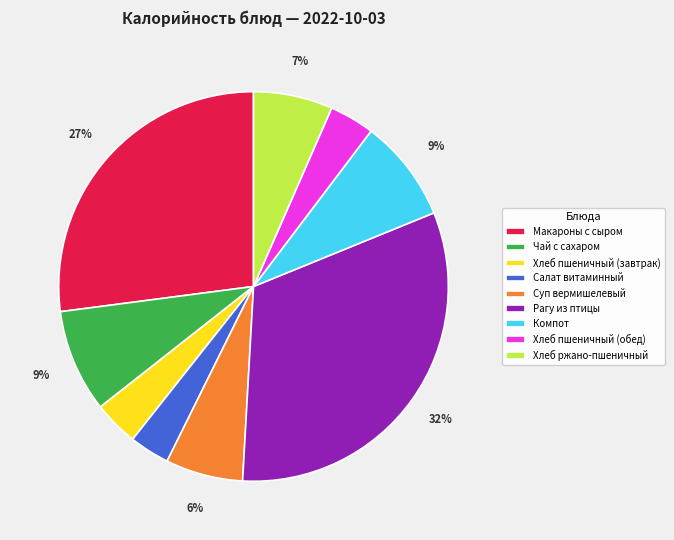

The Салат витаминный slice represents 12% of the pie. True or false?

False